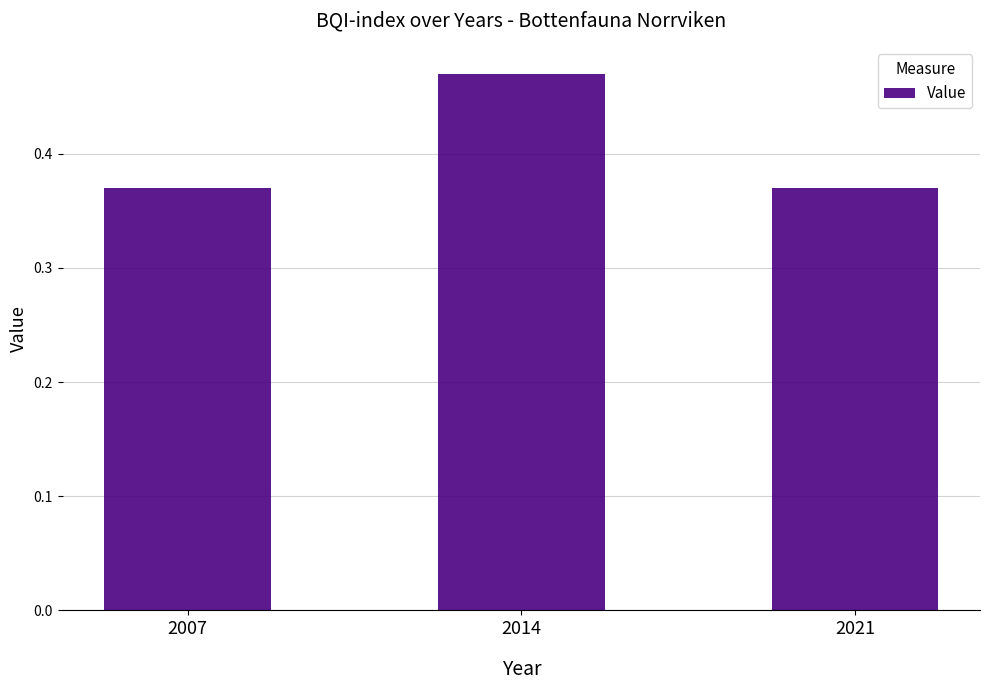

What is the sum of the values at 2021 and 2007?

0.7